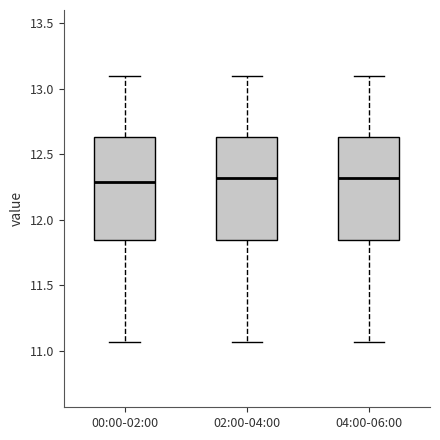

Where is the lower edge of the box for 04:00-06:00 on the y-axis? The values are not printed on the chart, so give them approximately, as read against the axis.

11.85